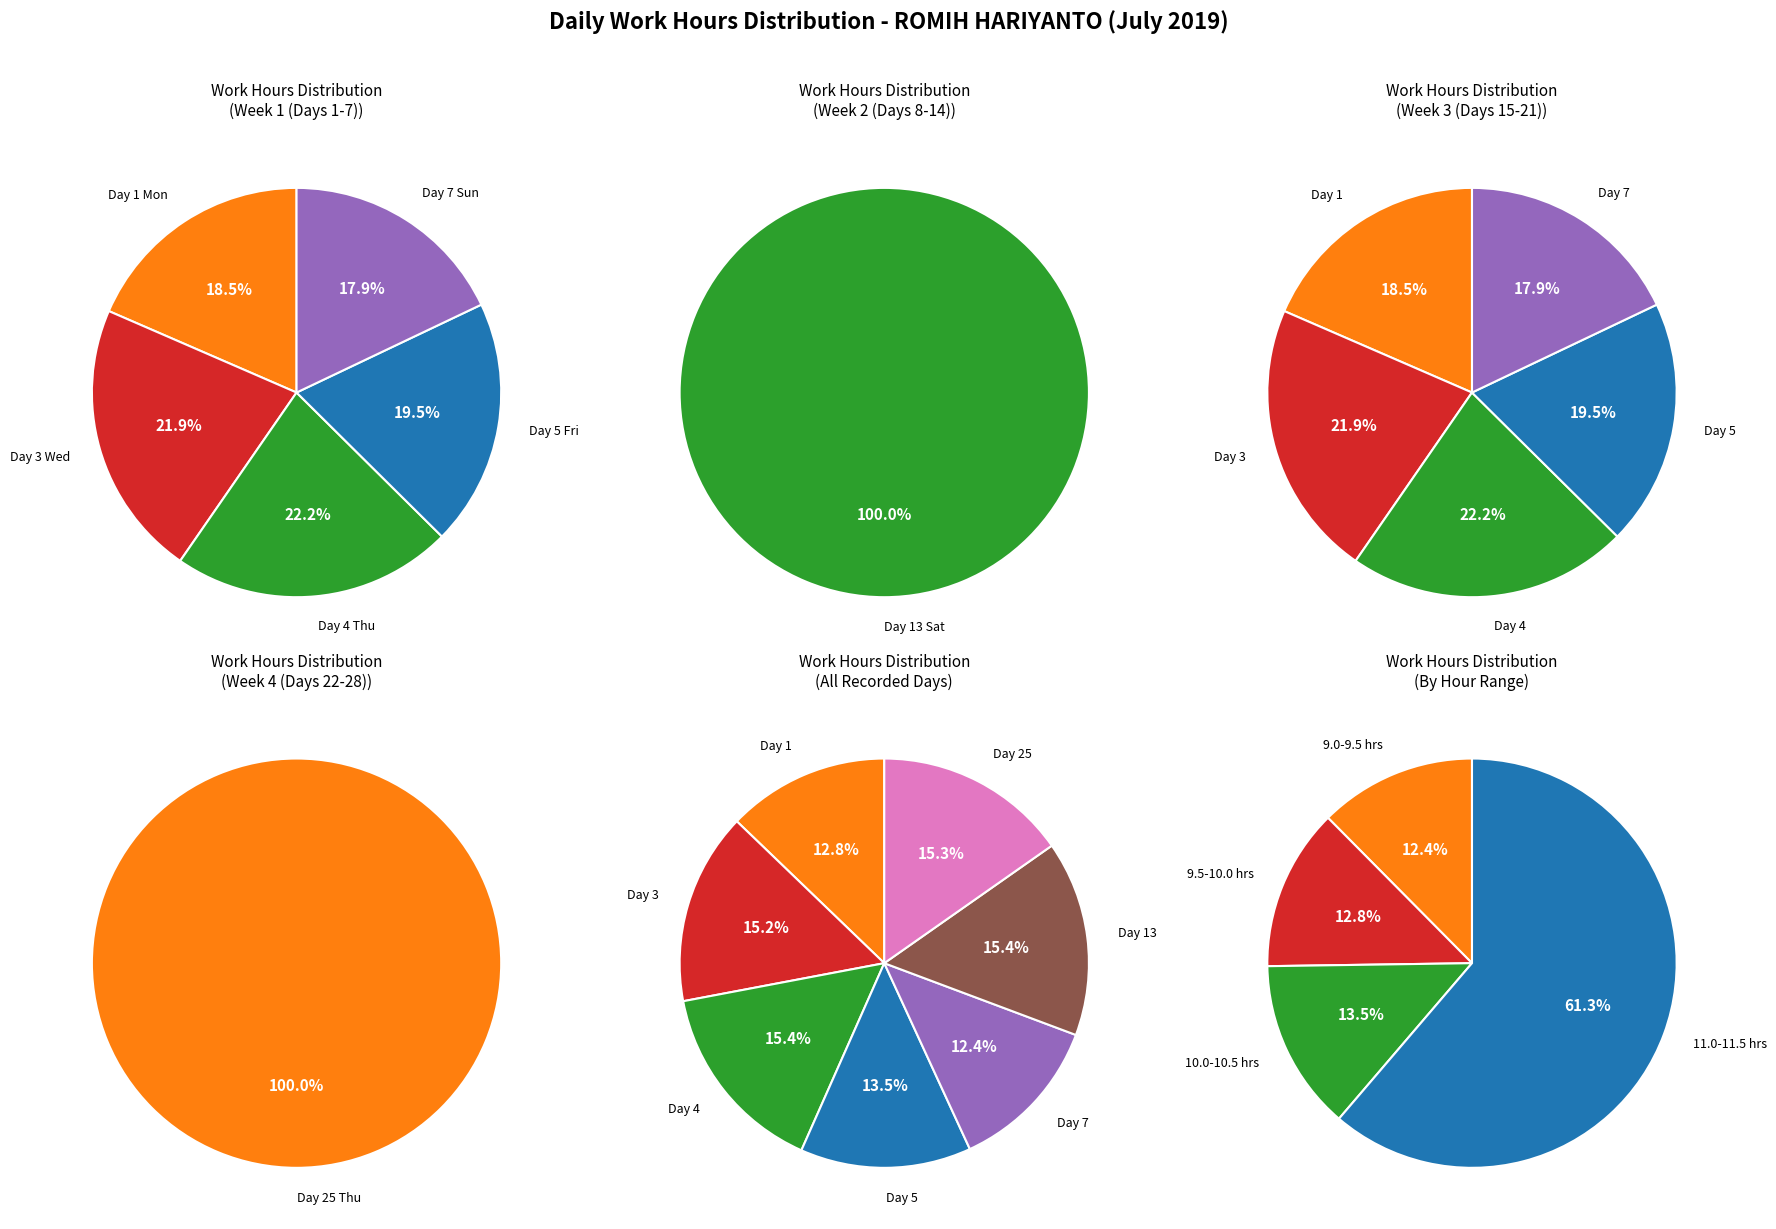

Rank the categories by value from lowest to highest.

Day 7 (Sun), Day 1 (Mon), Day 5 (Fri), Day 3 (Wed), Day 25 (Thu), Day 4 (Thu), Day 13 (Sat)